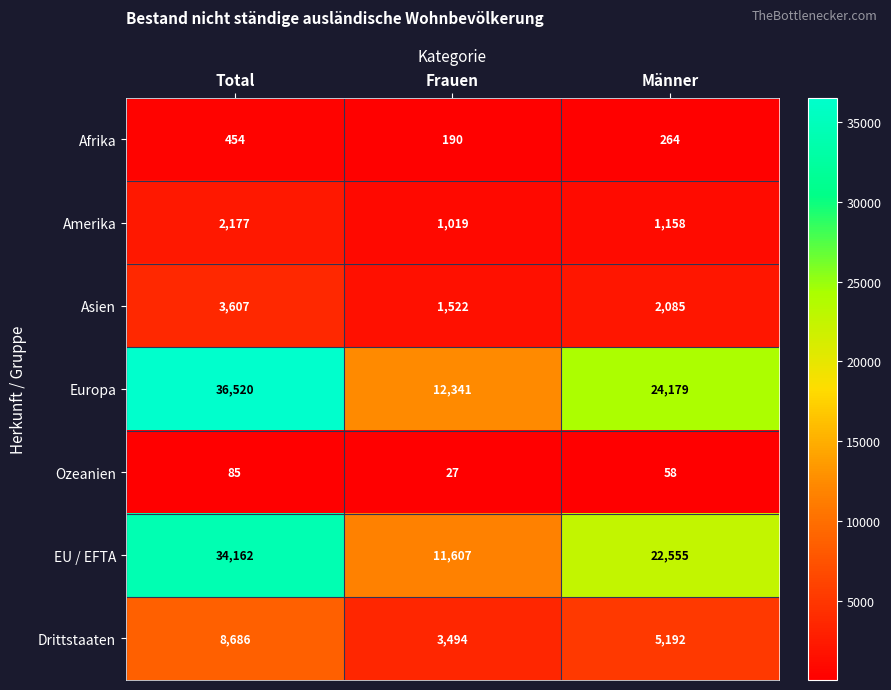

How many categories are shown in the chart?

3